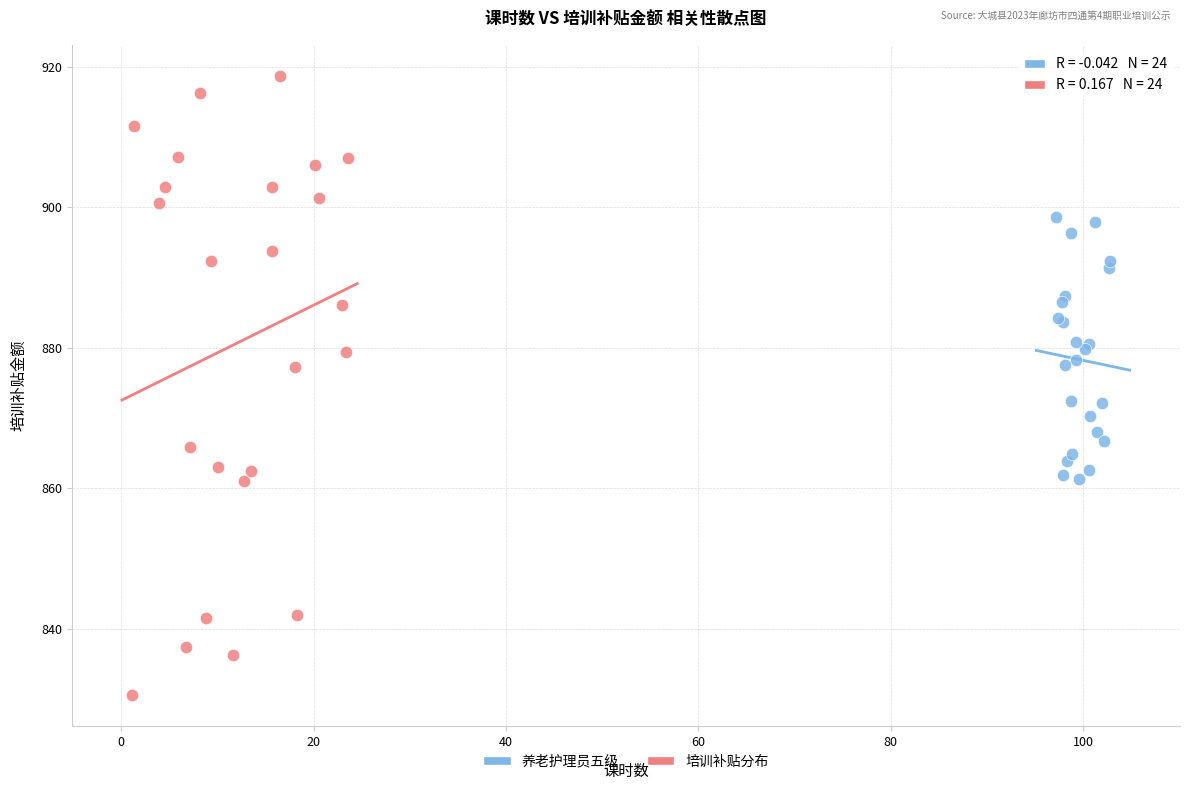

Which series reaches the minimum Y coordinate?

培训补贴分布